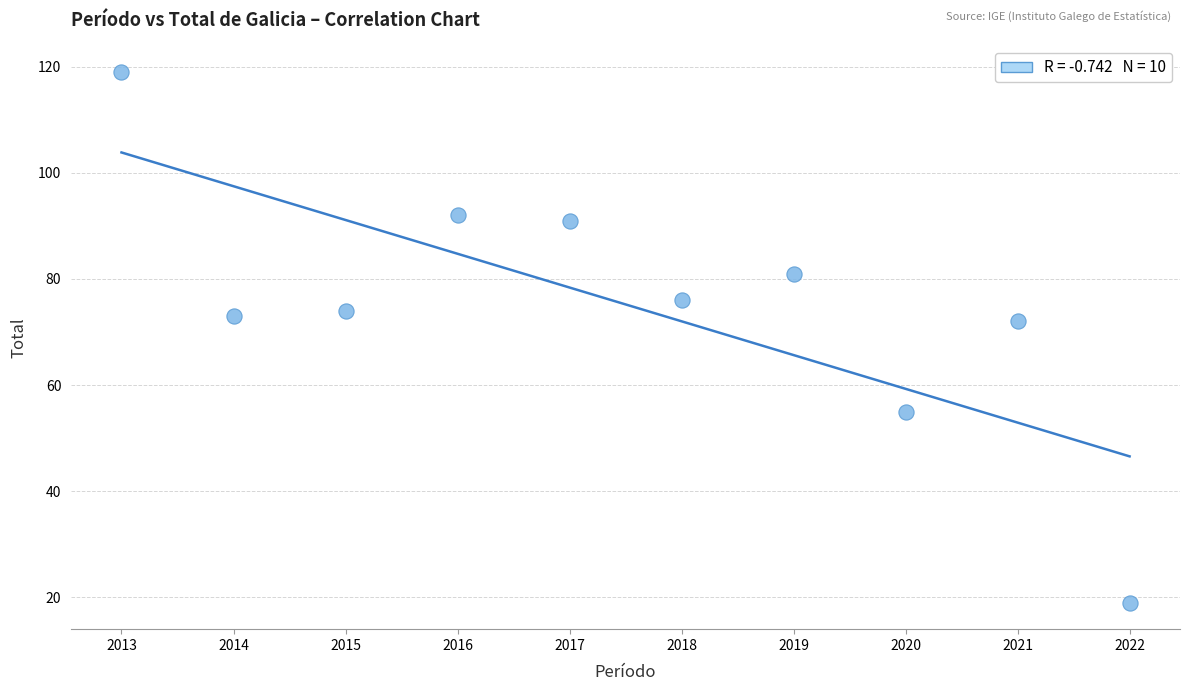

What is the range of Y values (max minus min)?

100